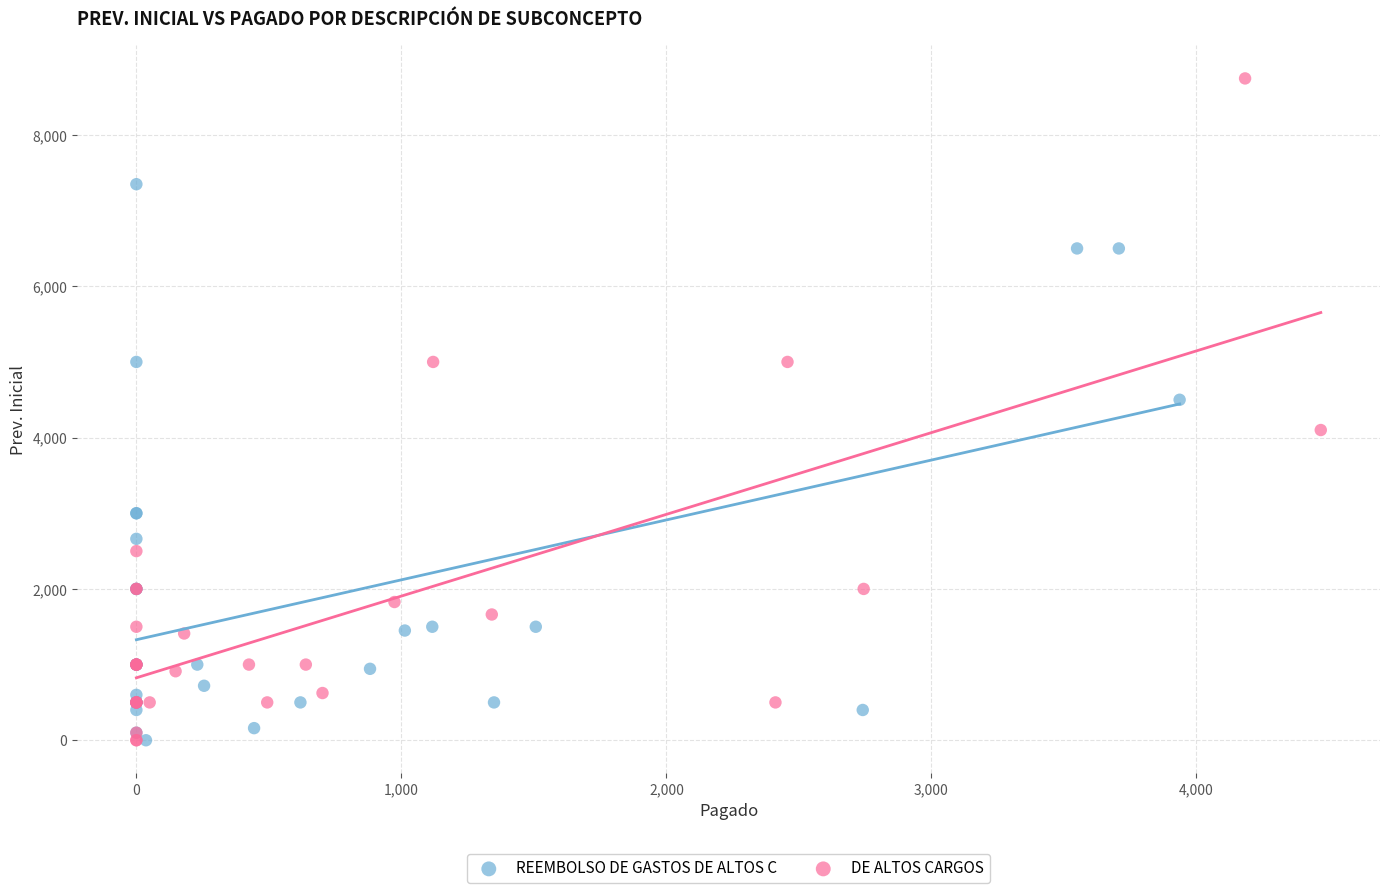

Which series has the largest Y range (max minus min)?

DE ALTOS CARGOS